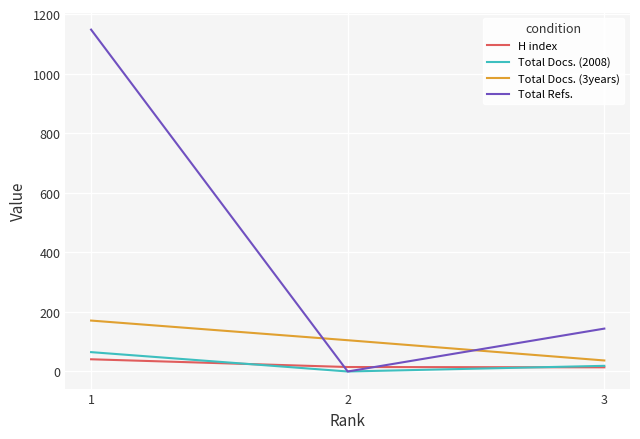

Which series has the widest spread of values?

Total Refs.